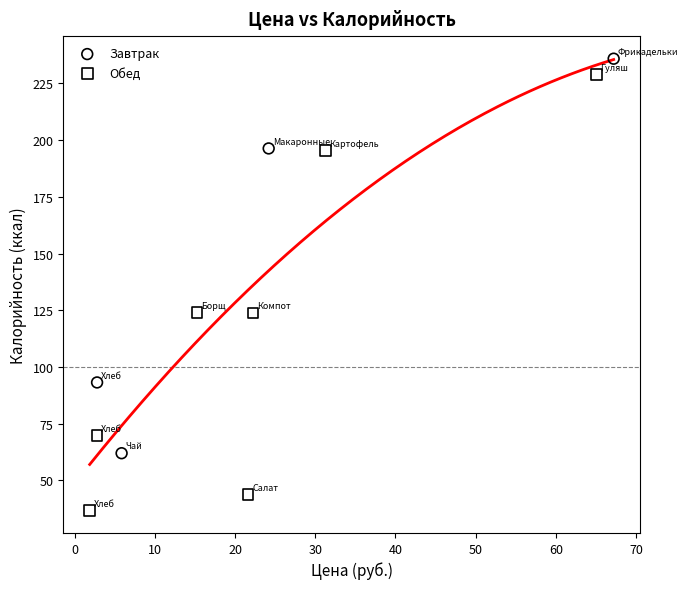

What are all the series names shown in the legend?

Завтрак, Обед